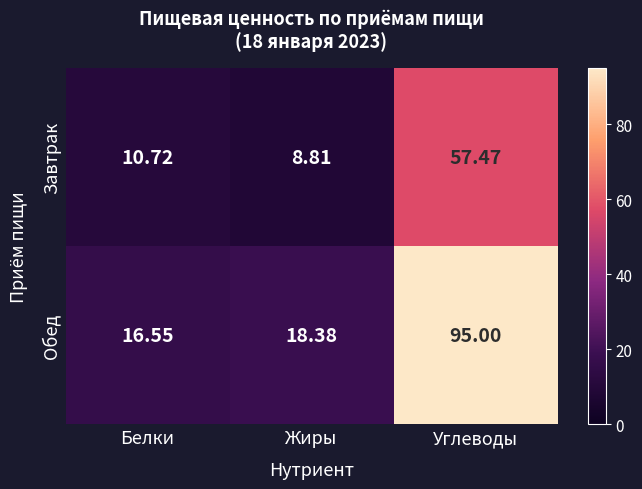

At which label does Завтрак reach its peak?

Углеводы